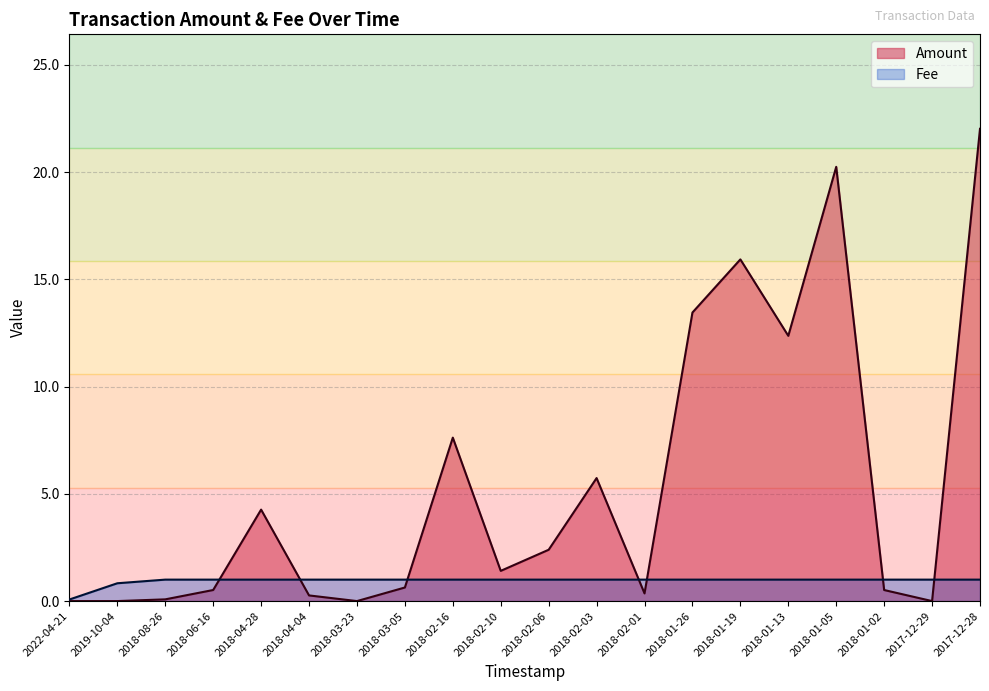

At which label does Amount first exceed 1?

2018-04-28